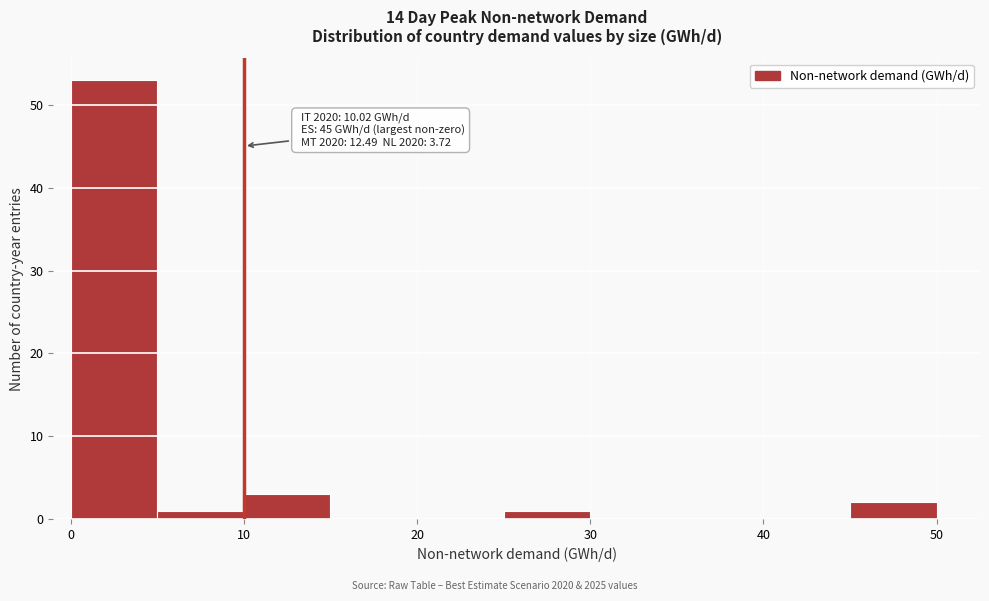

Which range on the x-axis has the tallest bar?

0 to 5